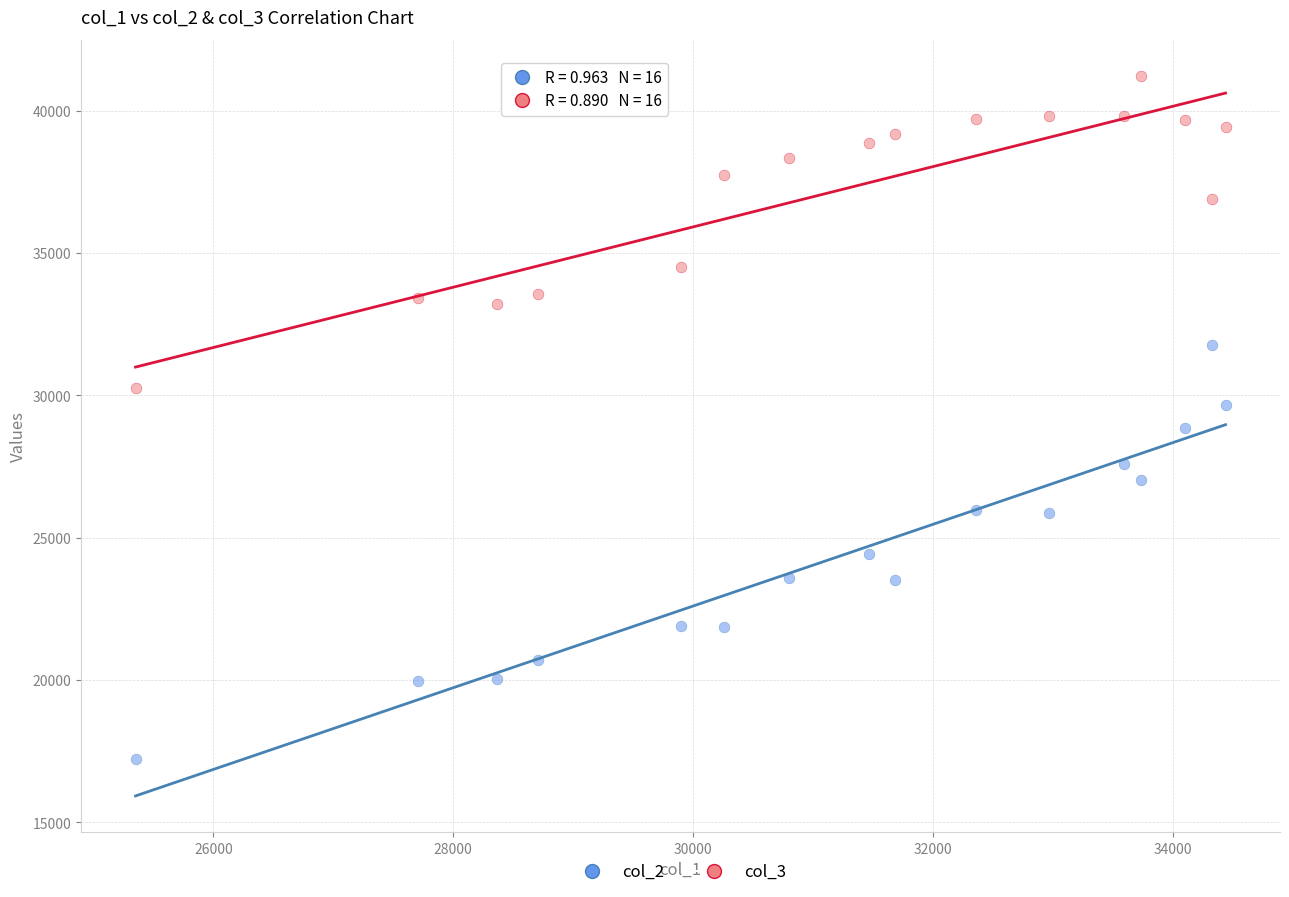

Which series contains the highest Y value?

col_3